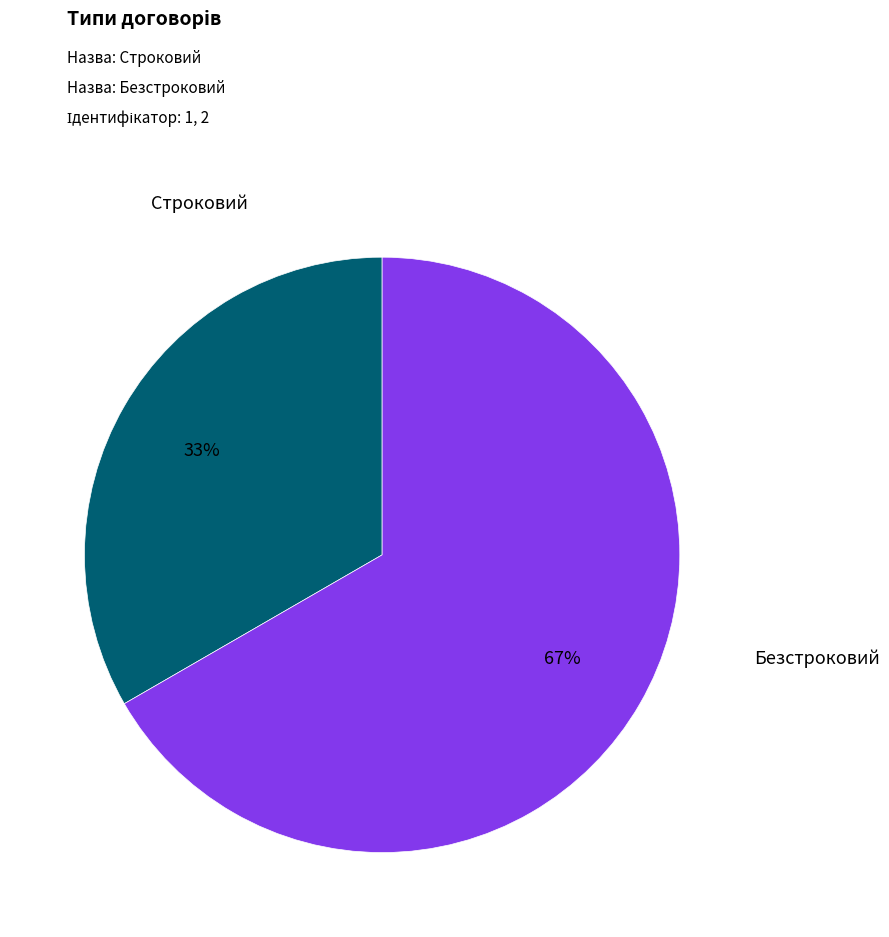

Is there any slice that represents more than half of the pie?

Yes